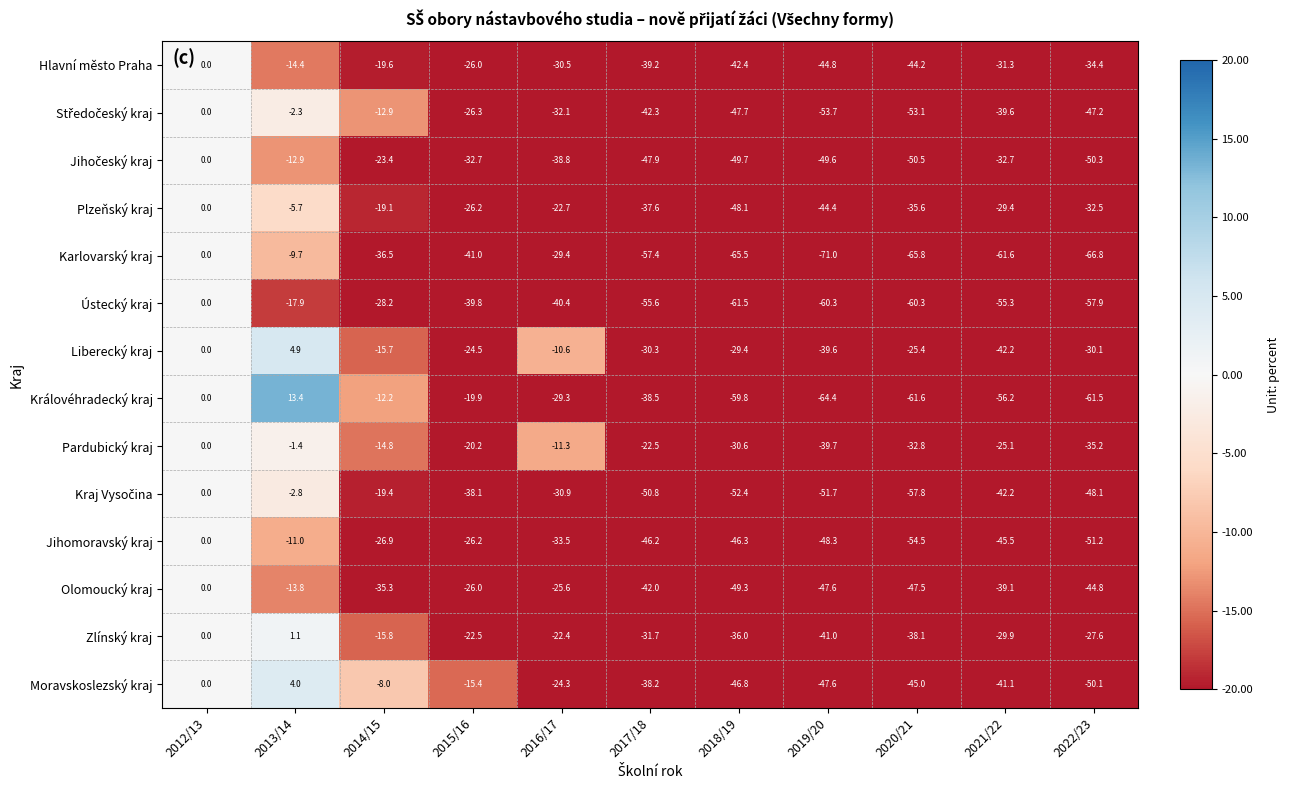

Which series has the largest range (max minus min)?

Královéhradecký kraj